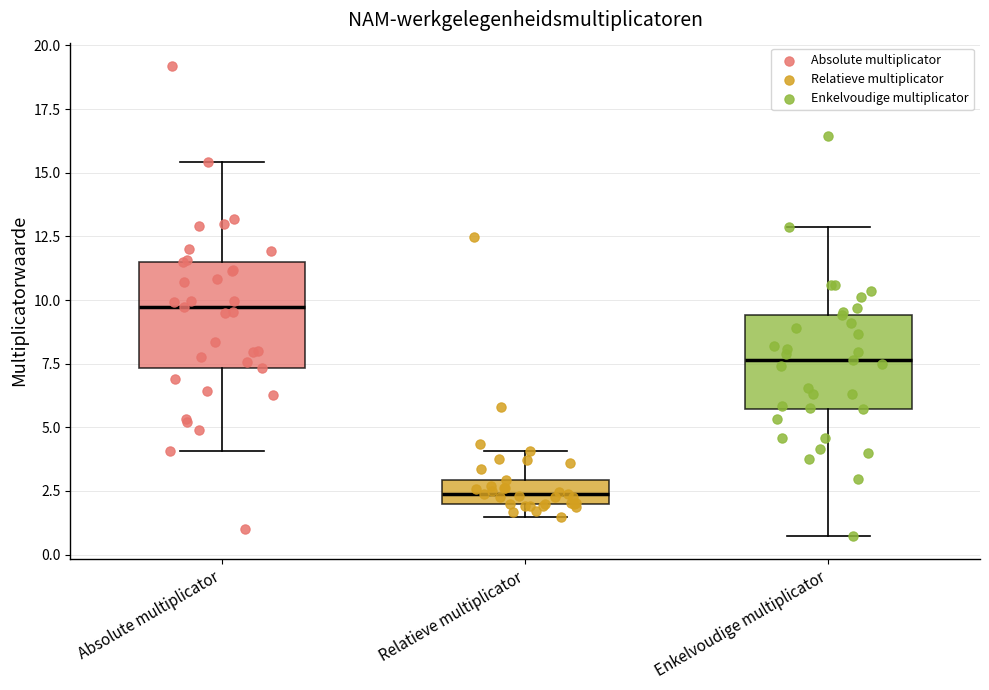

Where is the upper edge of the box for Enkelvoudige multiplicator on the y-axis? The values are not printed on the chart, so give them approximately, as read against the axis.

9.5